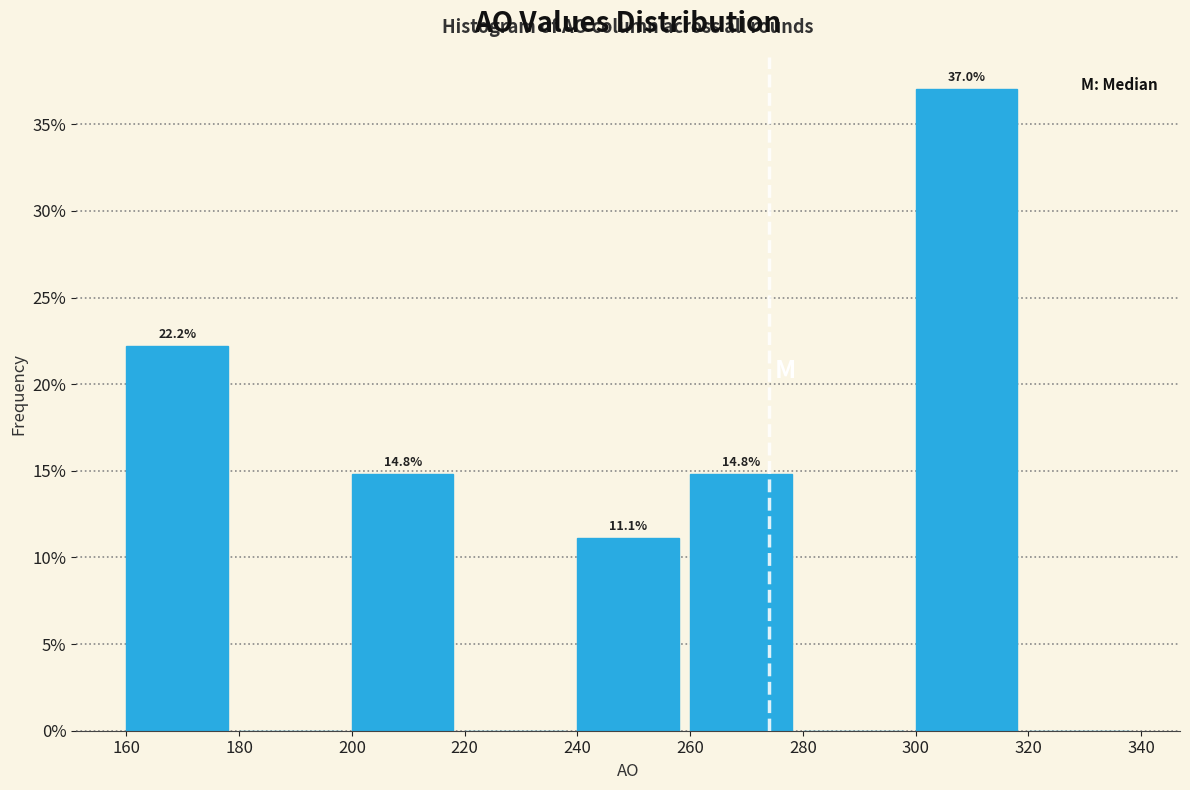

Which range on the x-axis has the tallest bar?

300 to 320